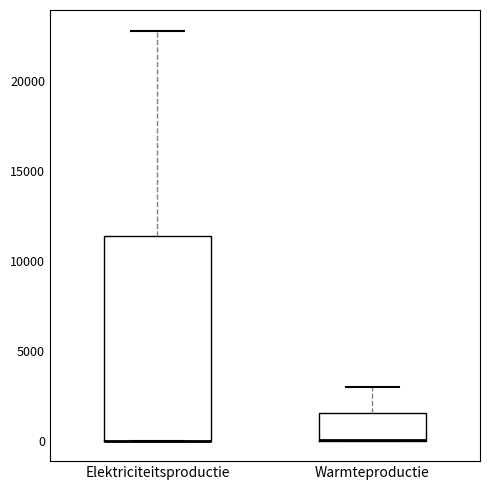

Reading left to right, transcribe this box plot: for each box, give where its median line is, the range the box spans, and where its two whiskers end, as read against the y-axis. The values are not printed on the chart, so give them approximately, as read against the axis.

Elektriciteitsproductie: median 0 (drawn on the box's lower edge), box 0 to 11500, whiskers 0 to 23000
Warmteproductie: median 0 (drawn on the box's lower edge), box 0 to 1500, whiskers 0 to 3000